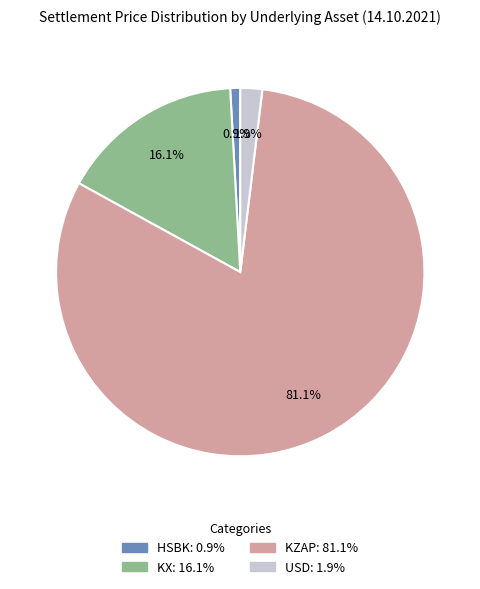

Combined, do KZAP and KX account for over 50%?

Yes